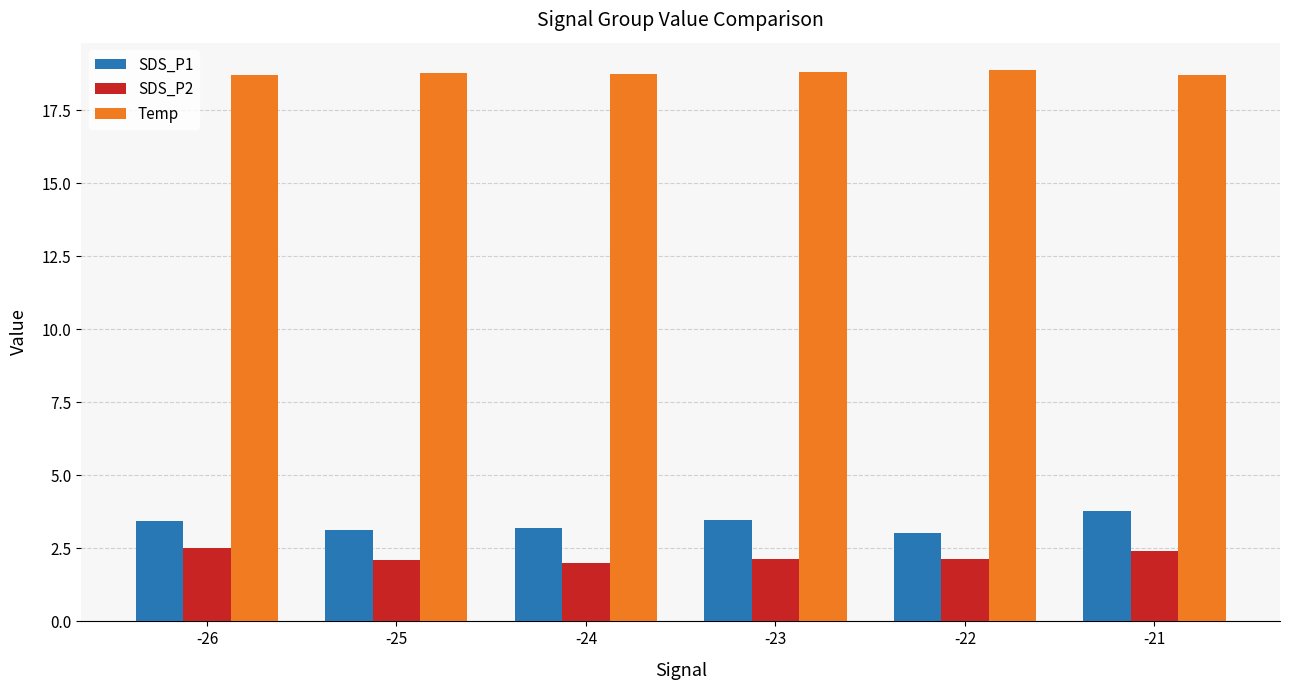

Rank the series by their maximum value, from highest to lowest.

Temp, SDS_P1, SDS_P2